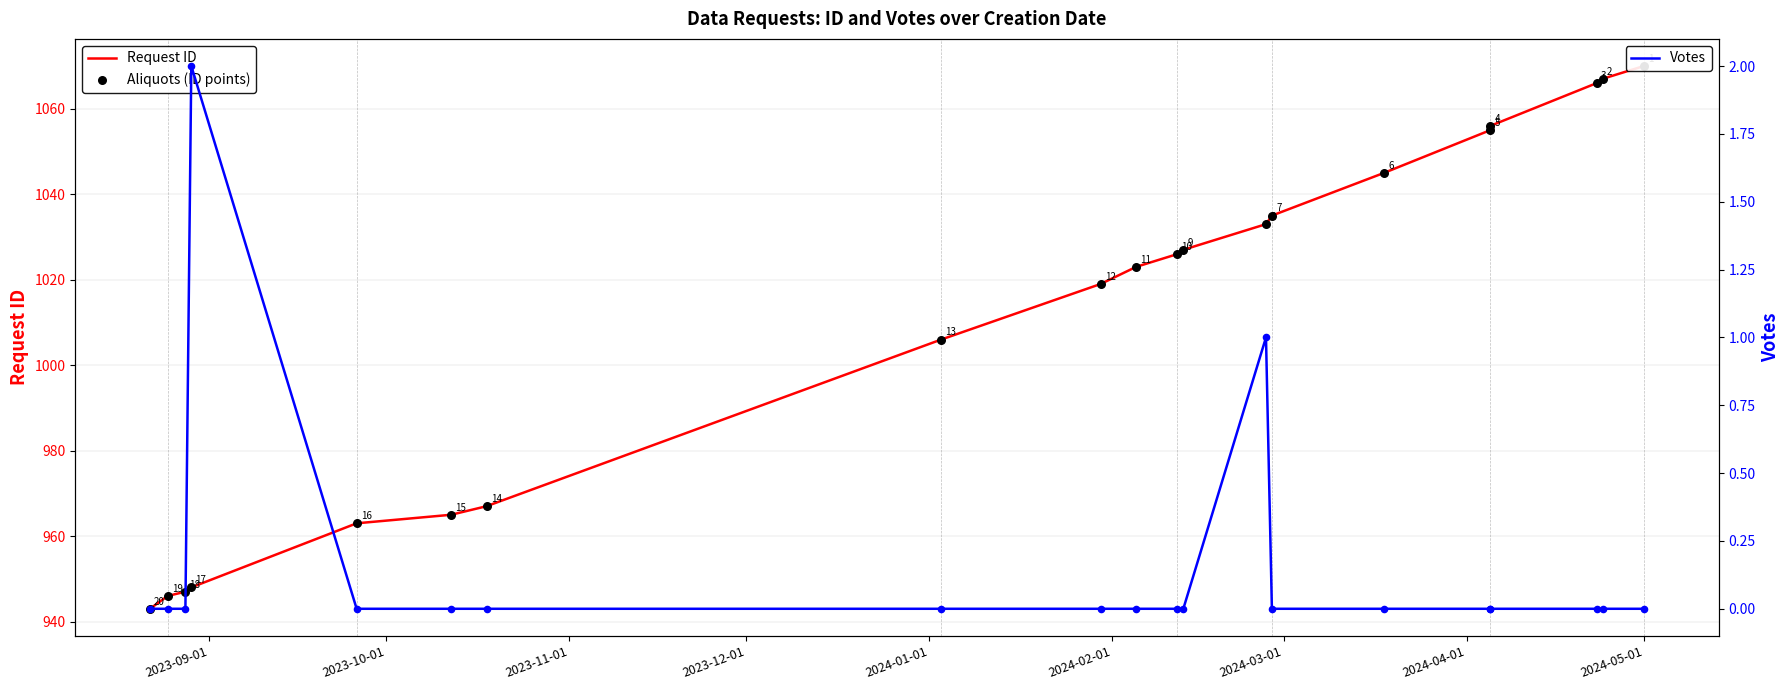

Which series has the largest Y range (max minus min)?

Request ID